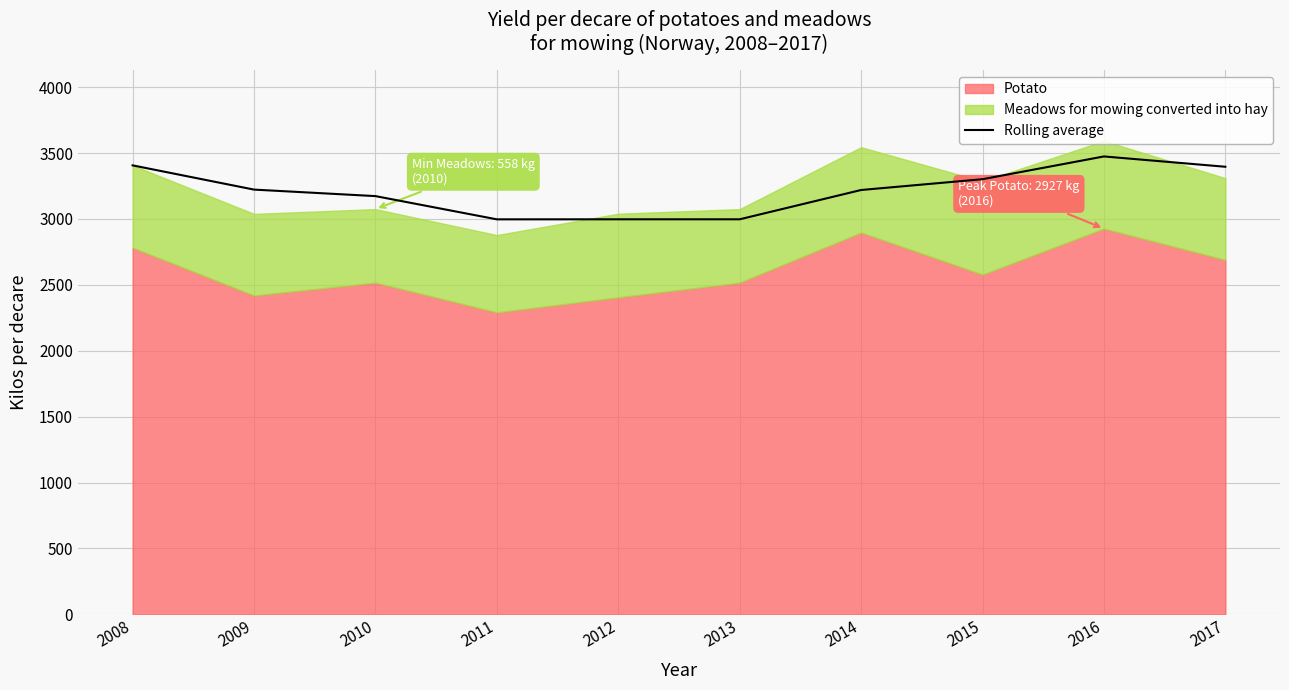

Rank the categories by value from lowest to highest.

2011, 2012, 2013, 2010, 2014, 2009, 2015, 2017, 2008, 2016